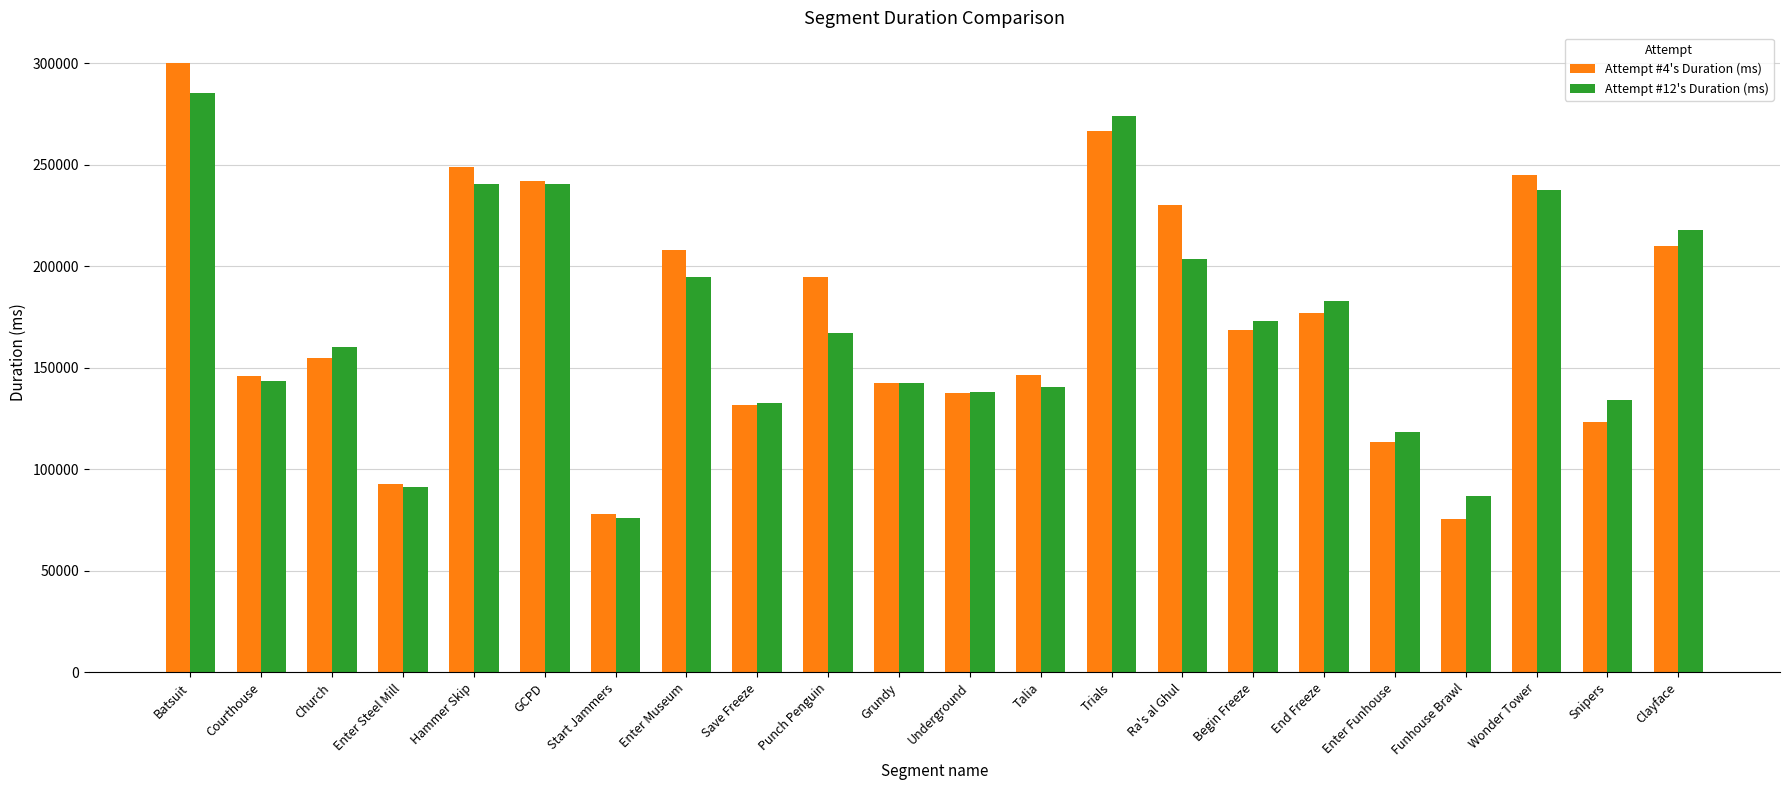

At which category is the sum across all series the highest?

Batsuit